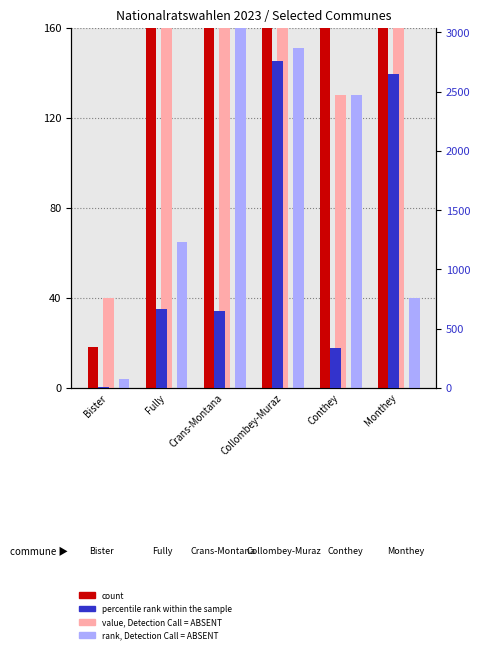

What is the approximate value of count at Monthey?

1398